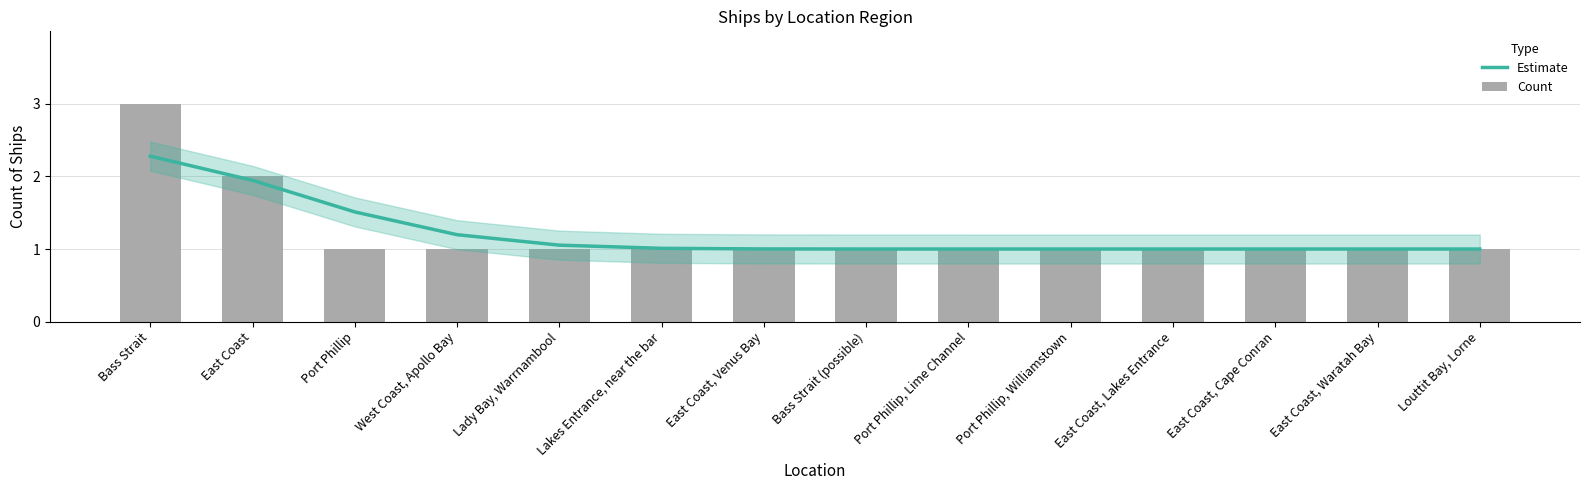

What are all the series names shown in the legend?

Estimate, Count